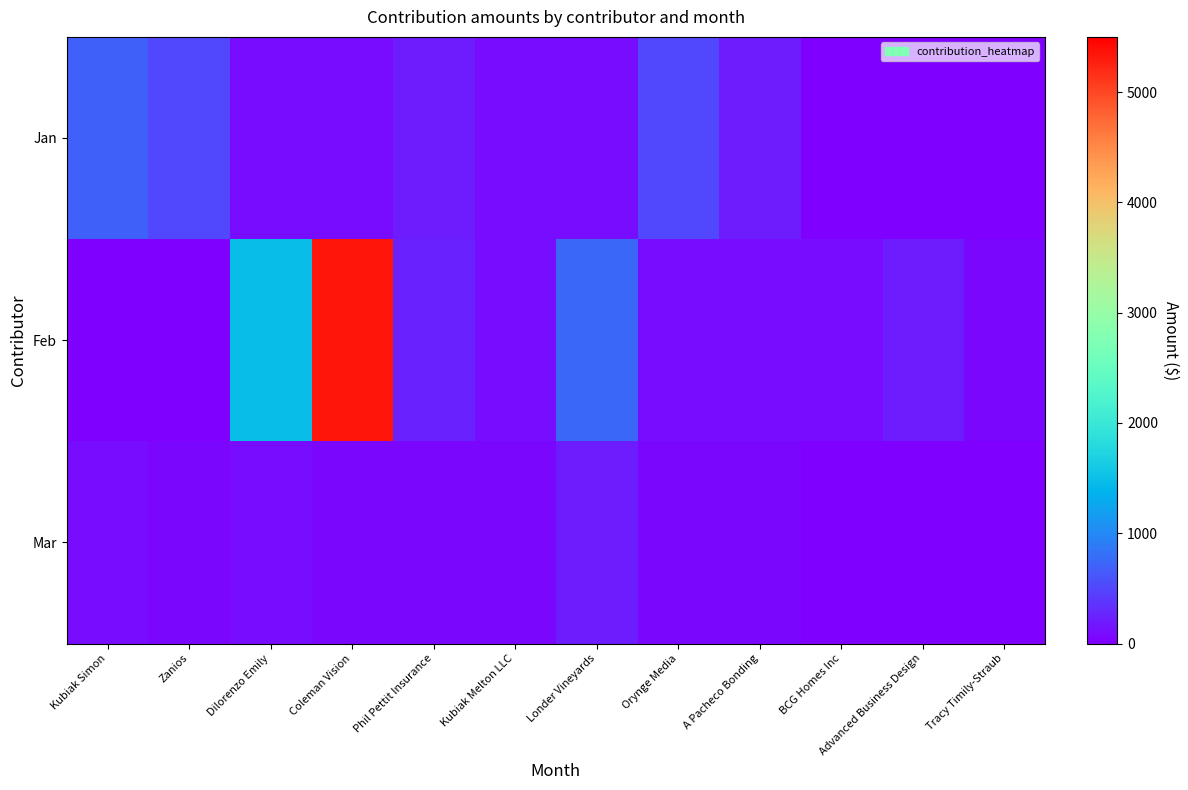

At how many categories does at least one series exceed 804?

2